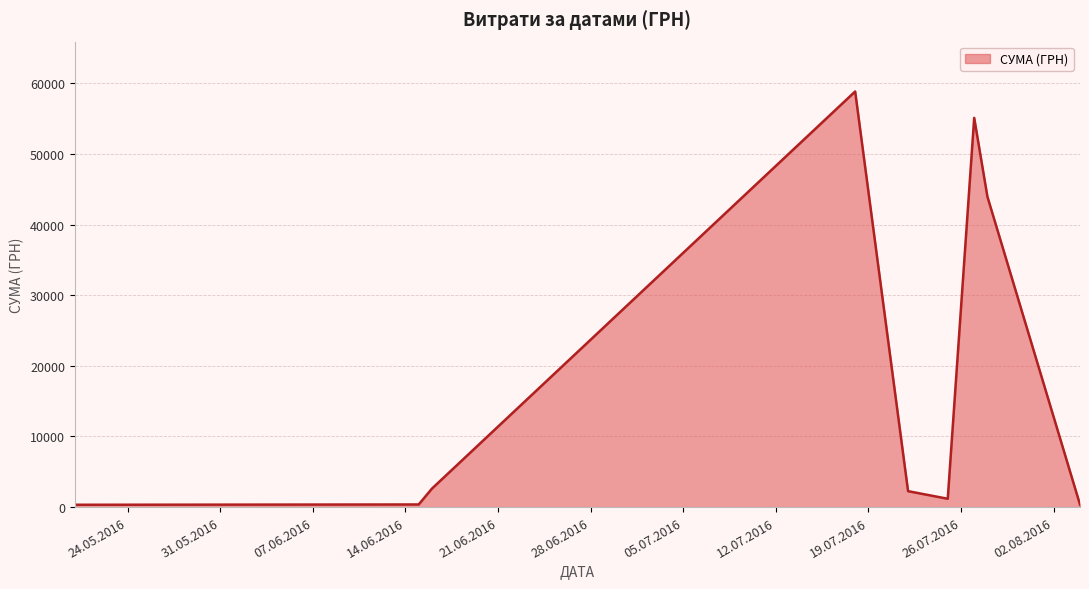

What is the difference between the maximum and minimum values?

58510.0